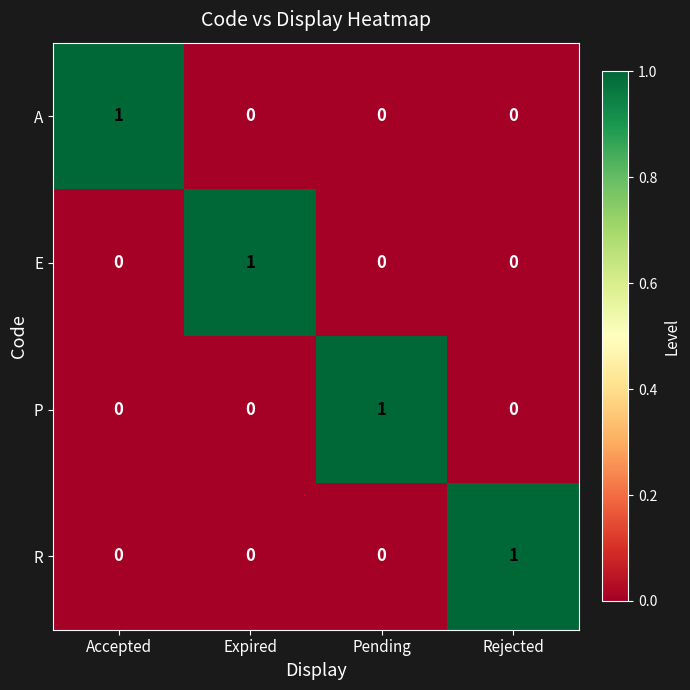

Count the A values in the range 0 to 1.

4